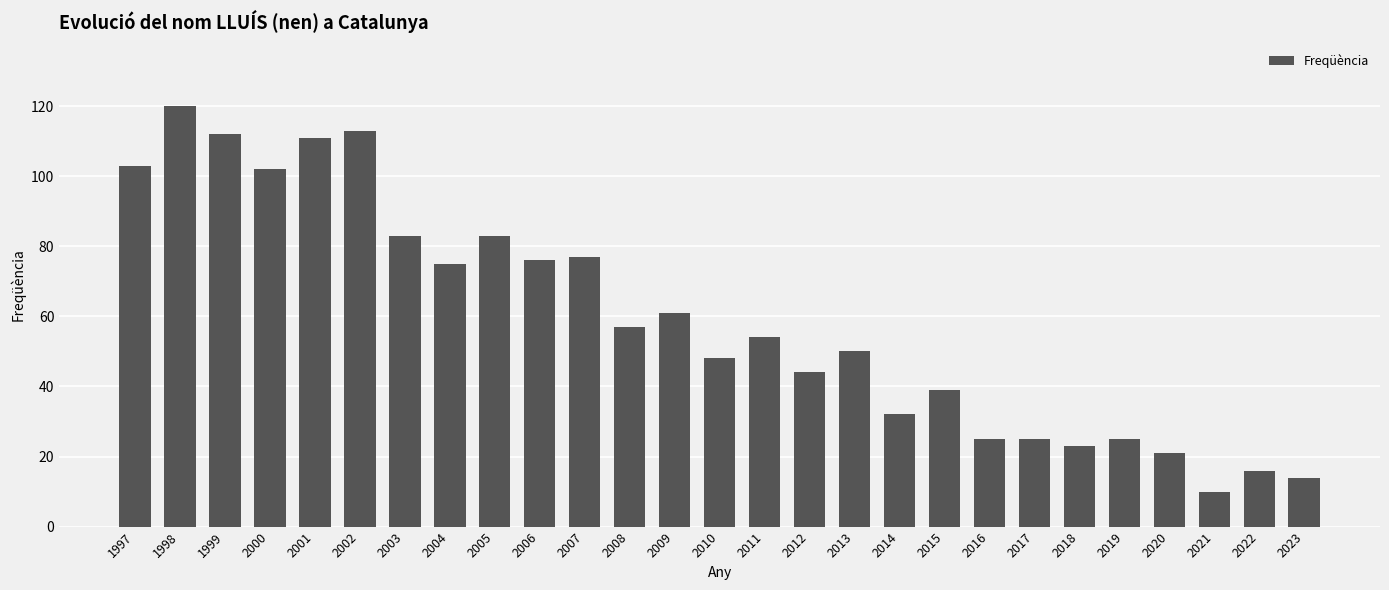

Between 2003 and 2006, which is larger?

2003